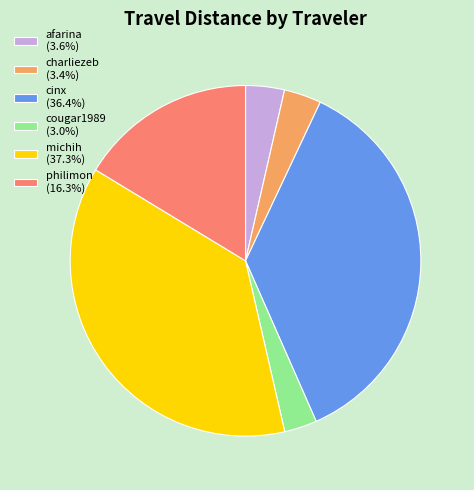

Combined, do charliezeb (3.4%) and philimon (16.3%) account for over 50%?

No